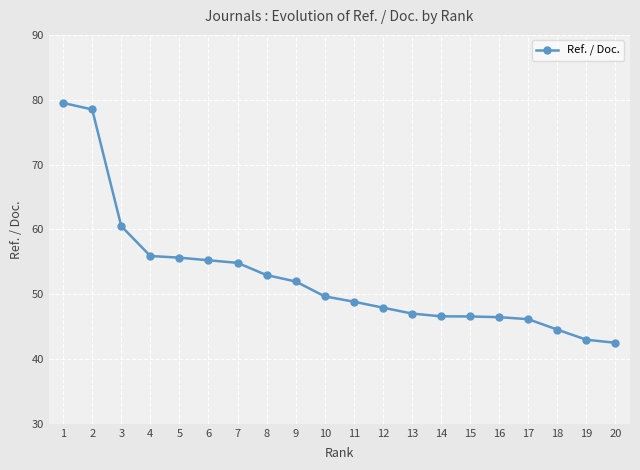

What is the greatest value displayed?

79.5